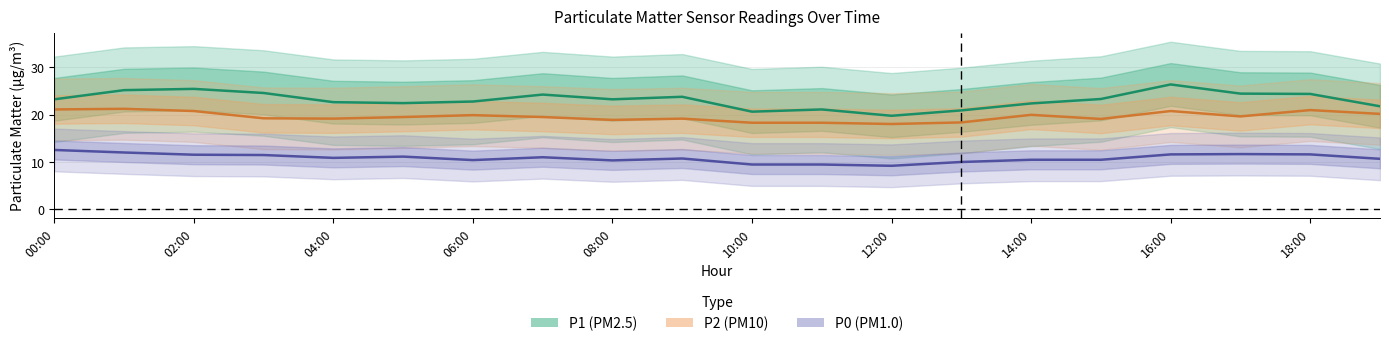

Which series has the widest spread of values?

P1